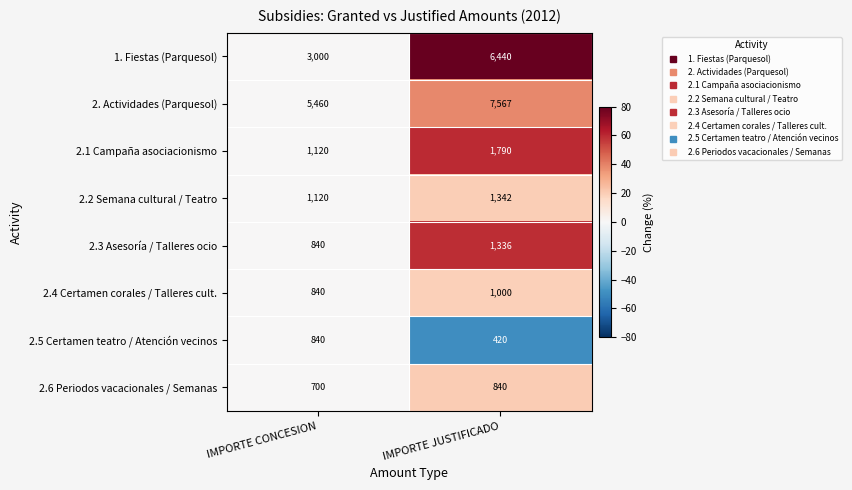

The value of 2.3 Asesoría / Talleres ocio at IMPORTE CONCESION is 840. True or false?

True